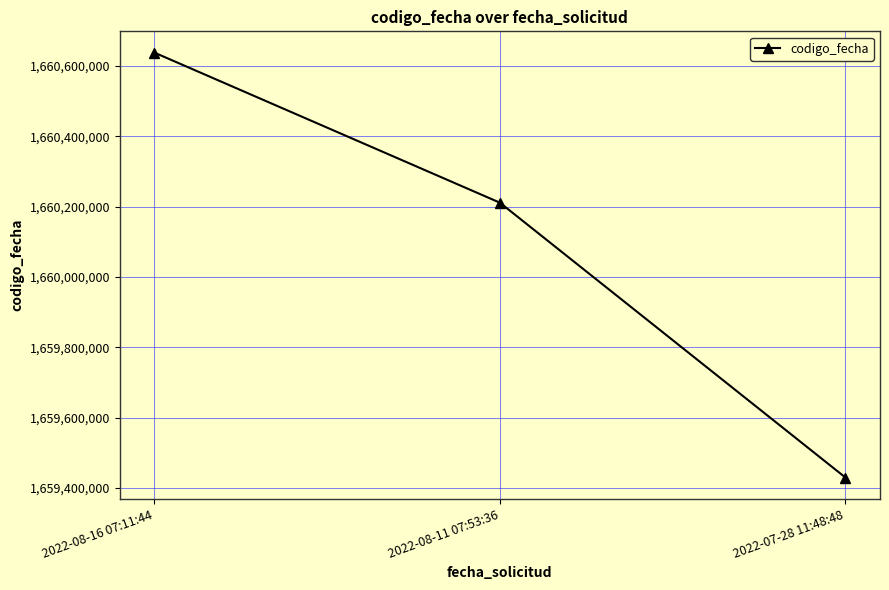

Between 2022-08-16 07:11:44 and 2022-07-28 11:48:48, which is larger?

2022-08-16 07:11:44